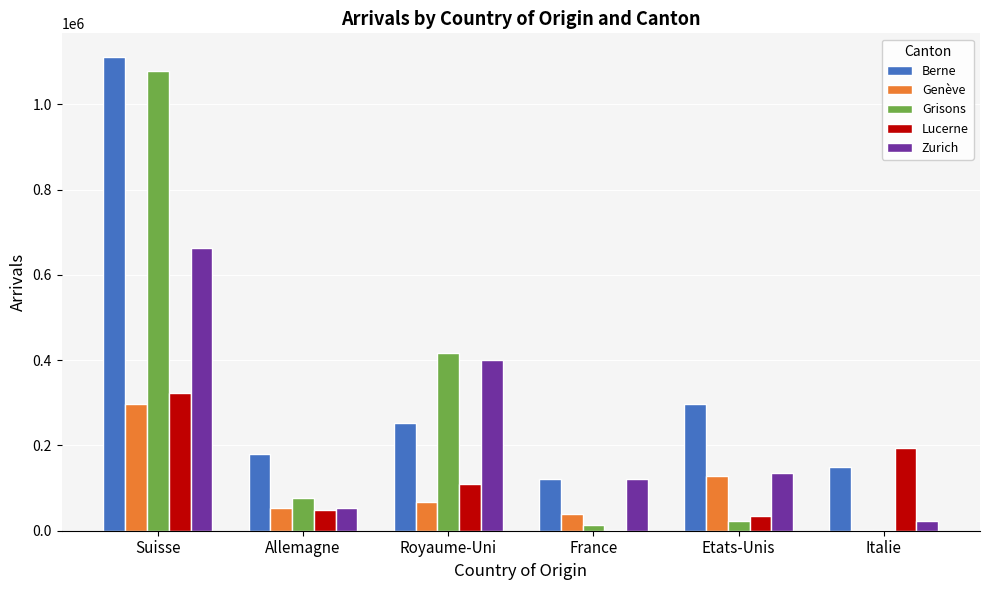

Reading right to left, list all the values displayed in this chart.

Berne: 149445	298225	120609	252319	180471	1111300
Genève: 2792	128305	39791	66723	54108	298225
Grisons: 1074	22766	13225	416035	77805	1077952
Lucerne: 193691	34414	1807	108952	49372	321946
Zurich: 23496	135940	120609	401325	53202	662737